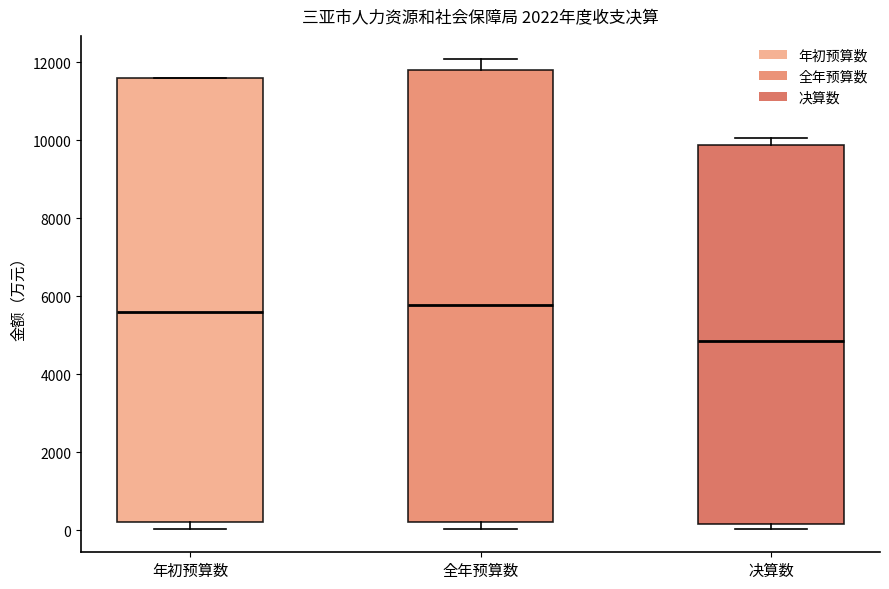

Which box's median line is the lowest?

决算数